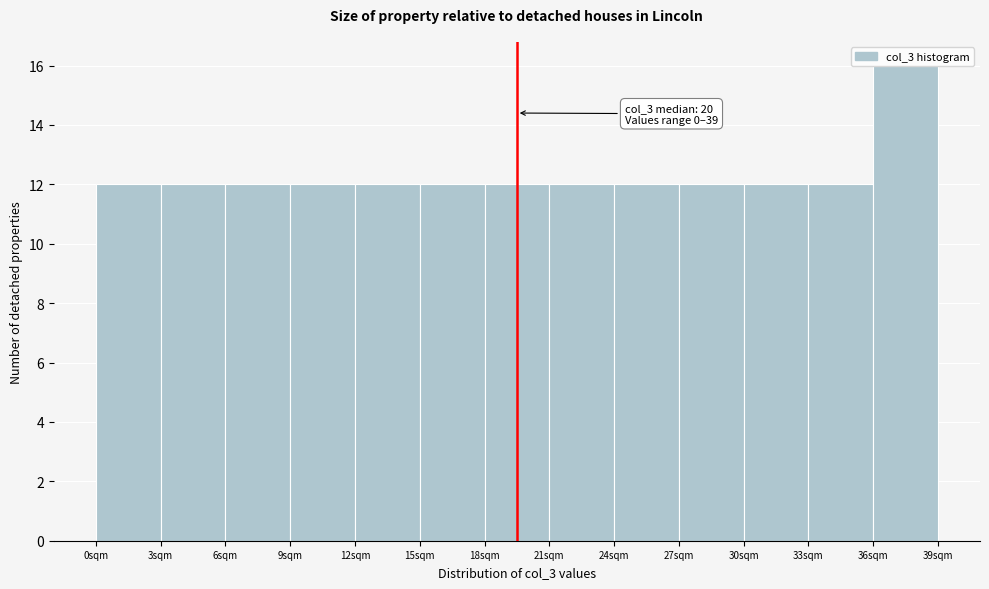

Which range on the x-axis has the tallest bar?

36 to 39